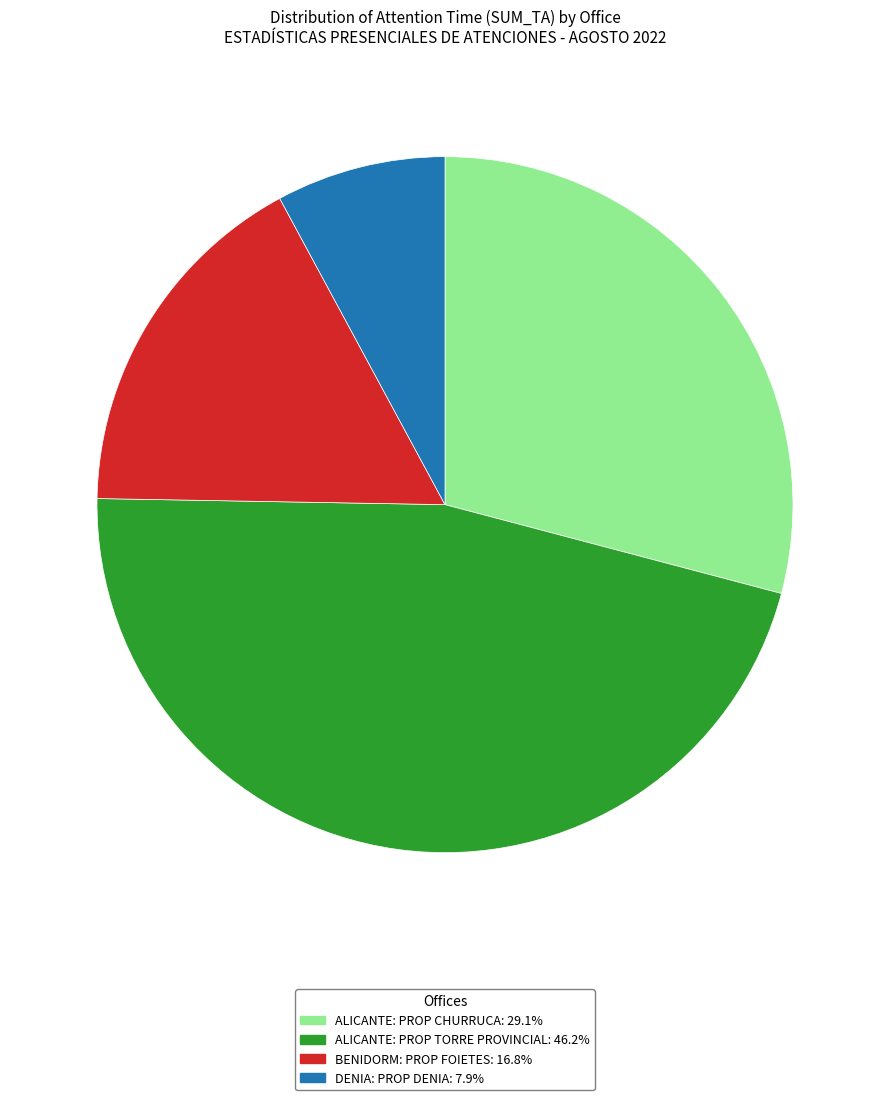

Does any single category account for the majority?

No